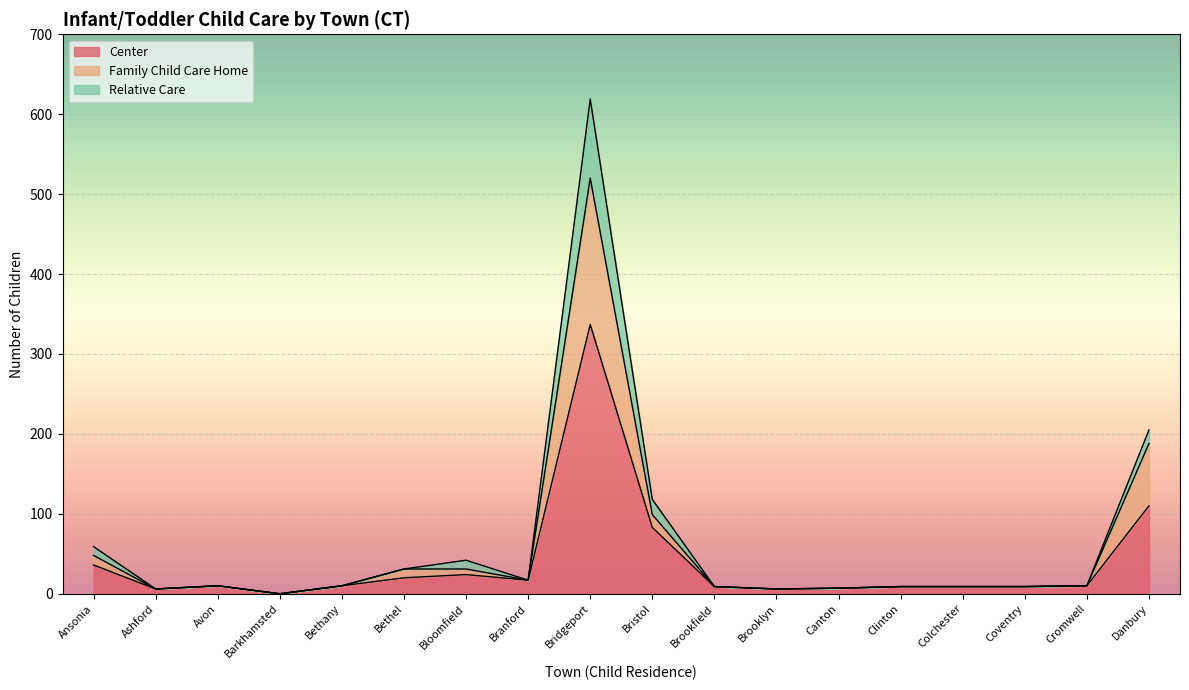

True or false: Center has a value of 0 at Barkhamsted.

True